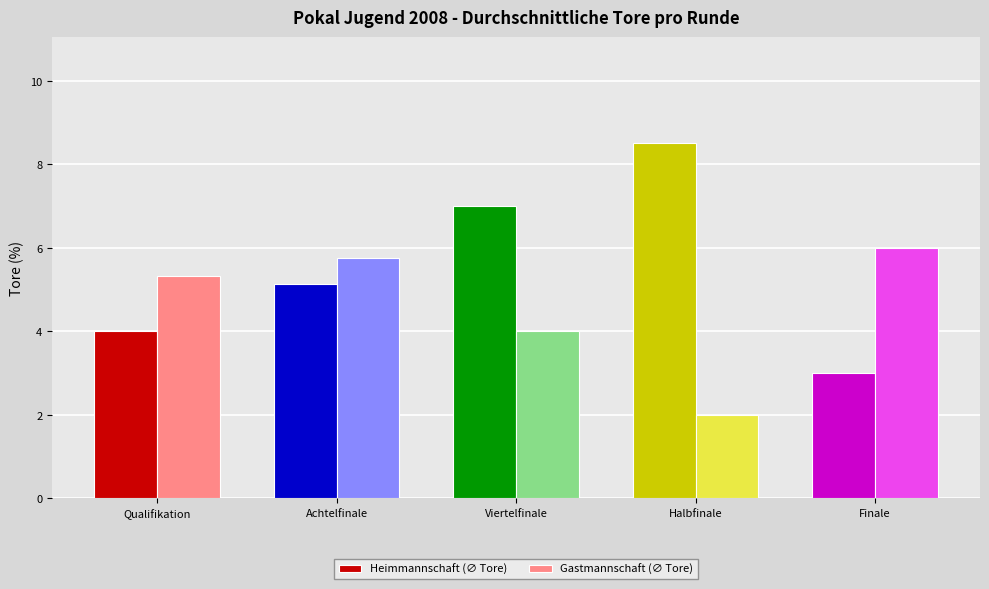

What is the difference between the maximum and minimum values in the Gastmannschaft (∅ Tore) series?

4.0